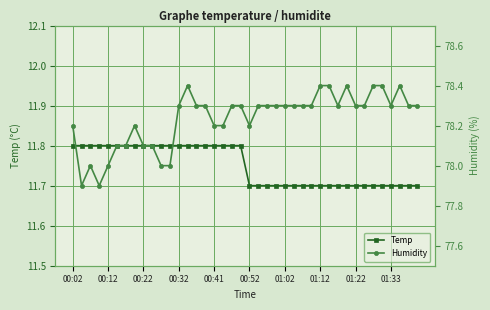

What is the value of the Temp point at the 9th from the left?

11.8